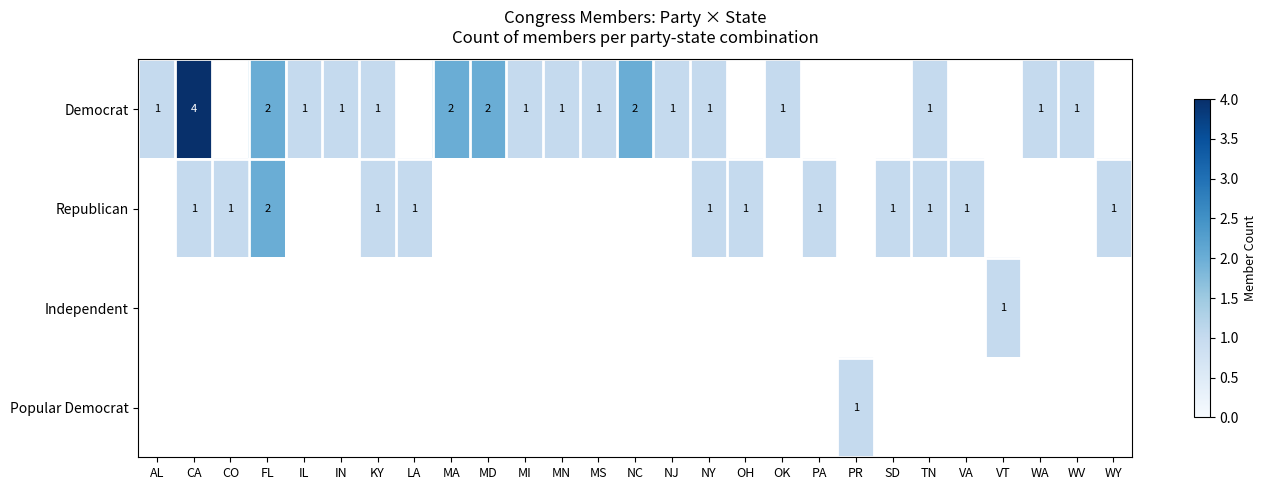

The value of Democrat at FL is 2. True or false?

True